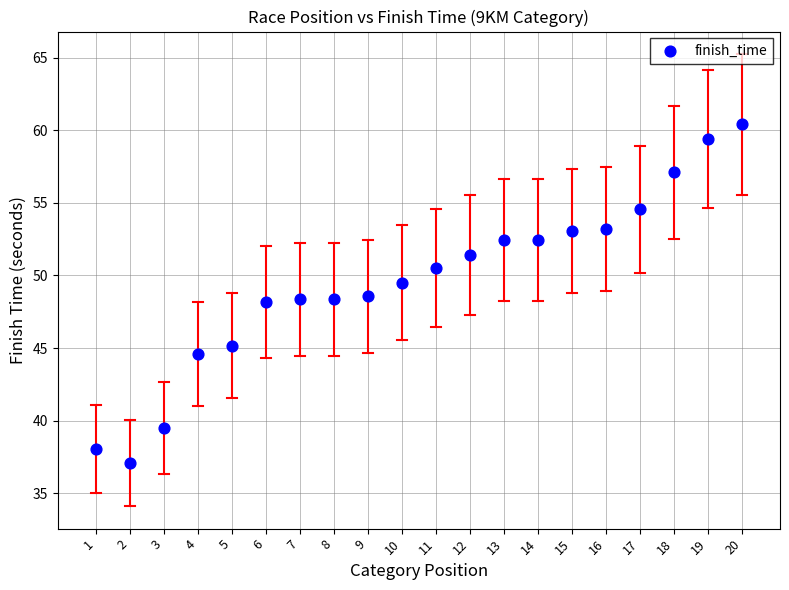

What is the range of X values (max minus min)?

19.0